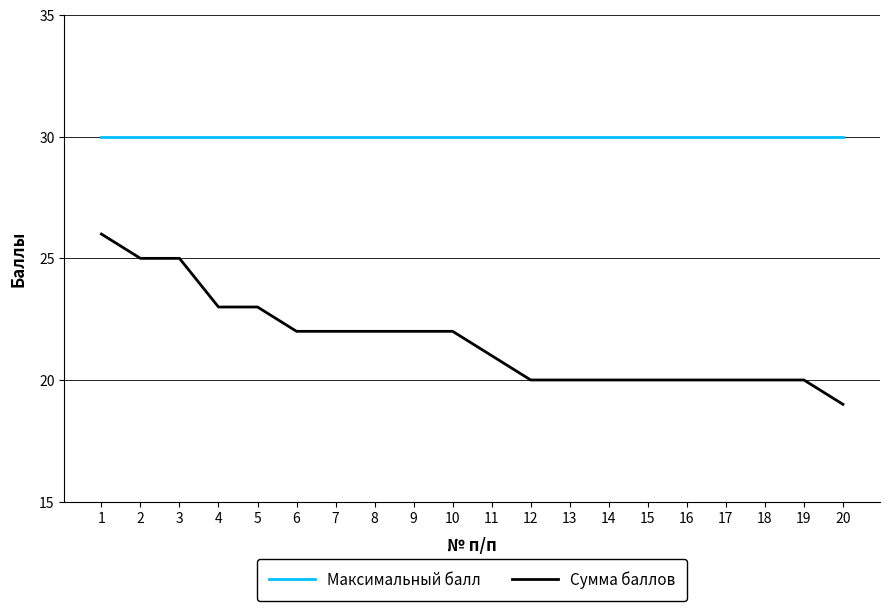

What is the difference between the highest and lowest values at 17?

10